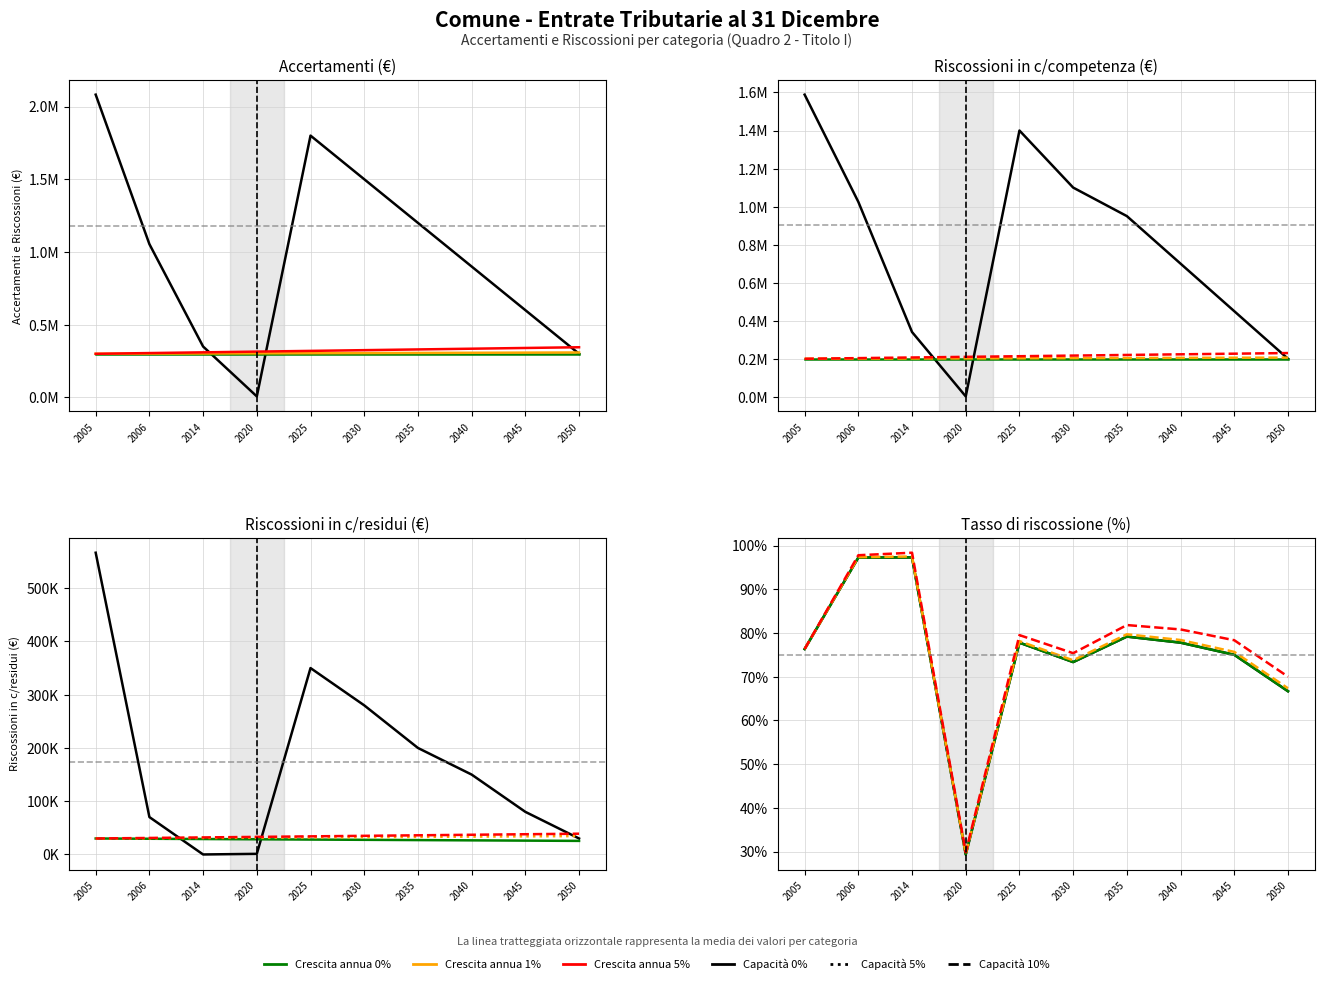

How many interior local peaks does the RISCOSSIONI in c/competenza series have?

1